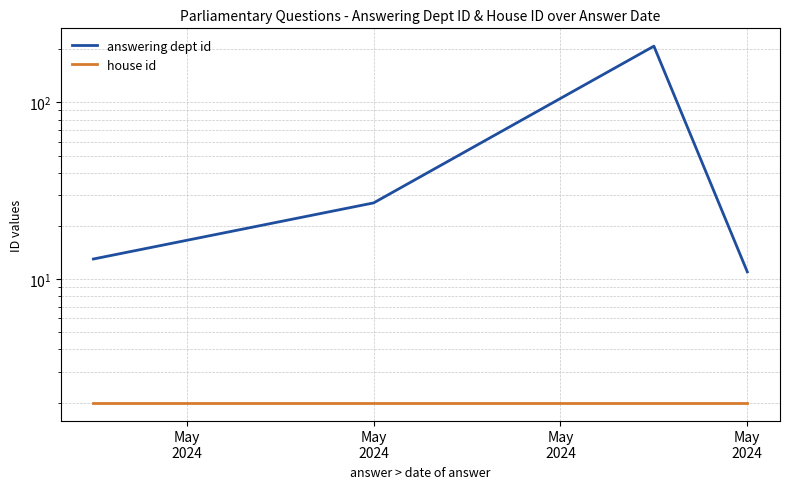

Which series changed the most between May
2024 and 8?

answering dept id